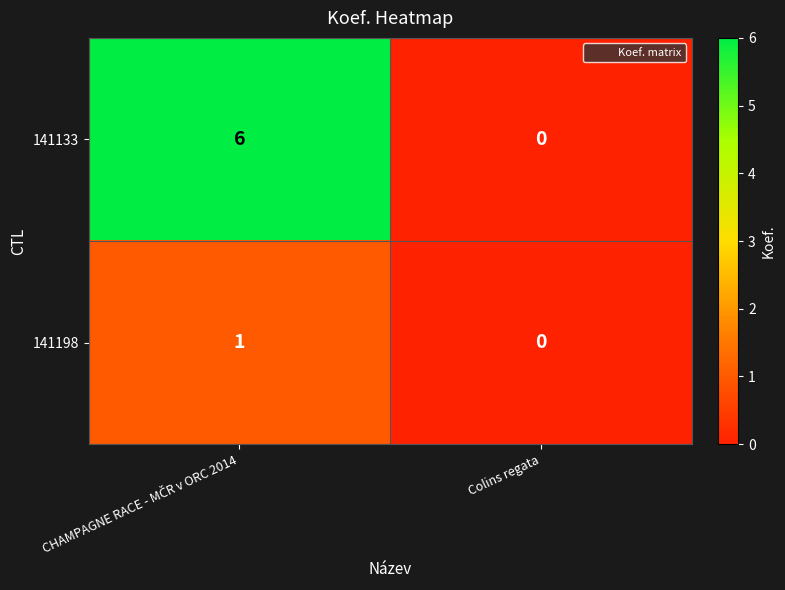

Which series has the widest spread of values?

141133